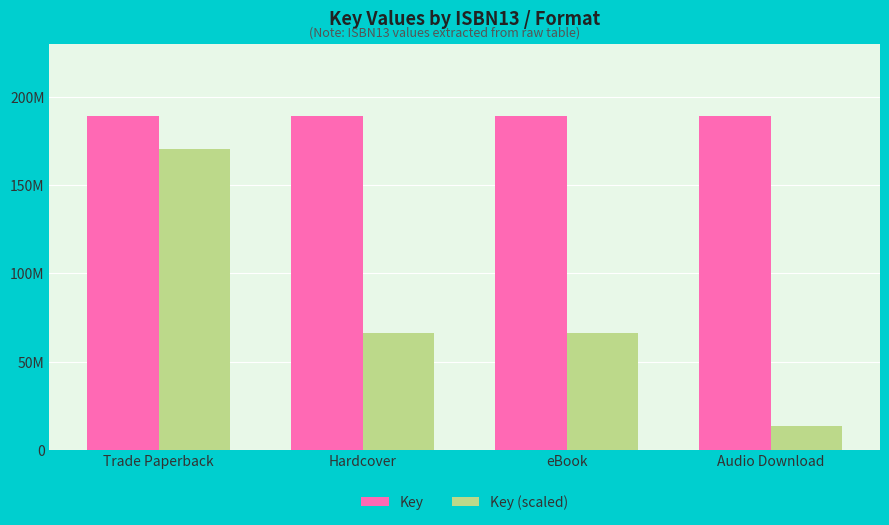

Which category has the highest value in the Key series?

Trade Paperback